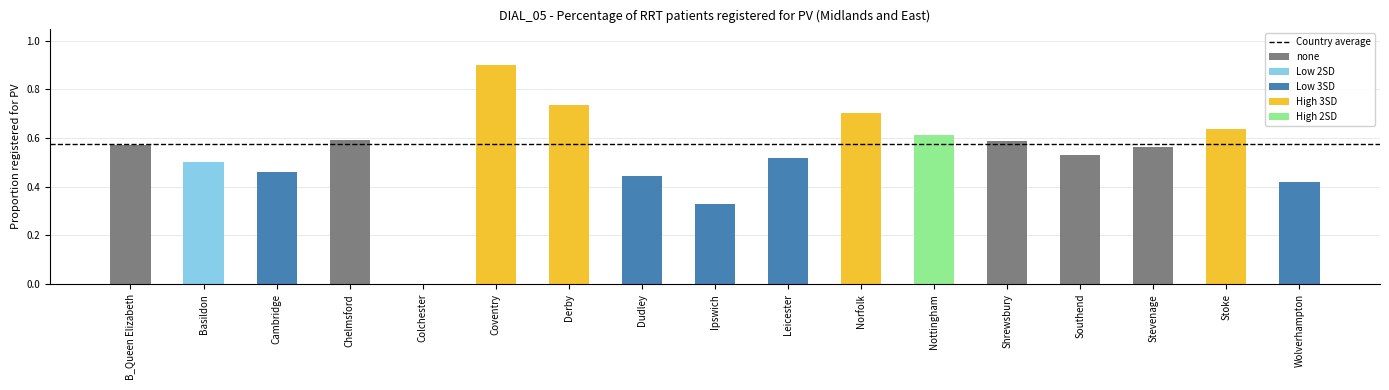

What is the sum of the Country average values at Stevenage and Wolverhampton?

1.2